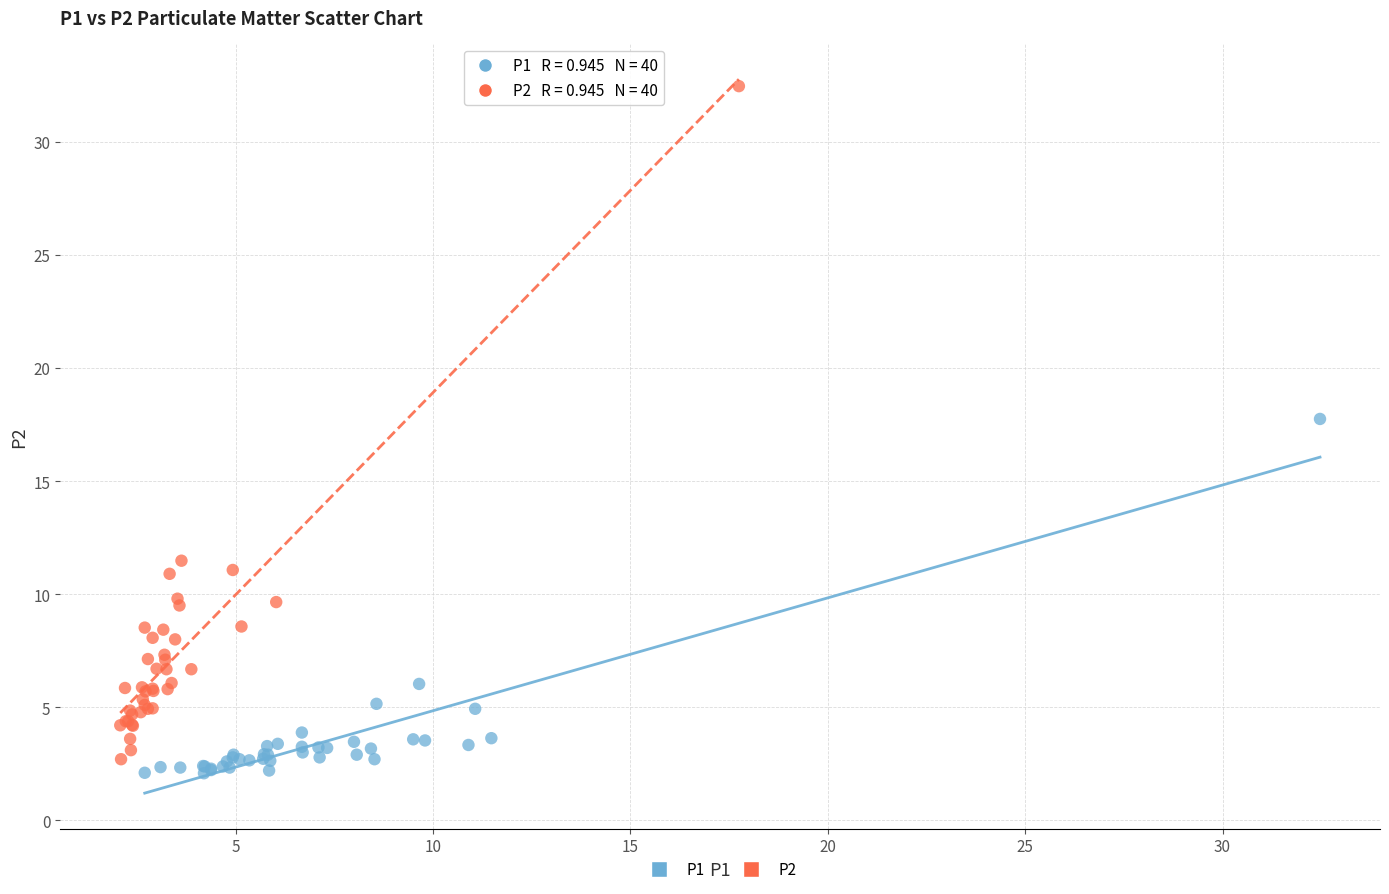

Which series reaches the minimum Y coordinate?

P1